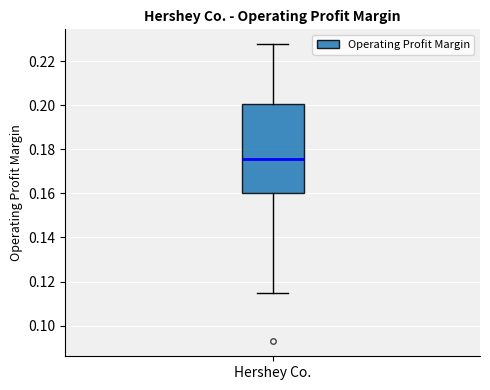

Read this box plot against the y-axis: the position of the median line, the range covered by the box, and the ends of both whiskers. The values are not printed on the chart, so give them approximately, as read against the axis.

median 0.176, box 0.160 to 0.200, whiskers 0.114 to 0.228